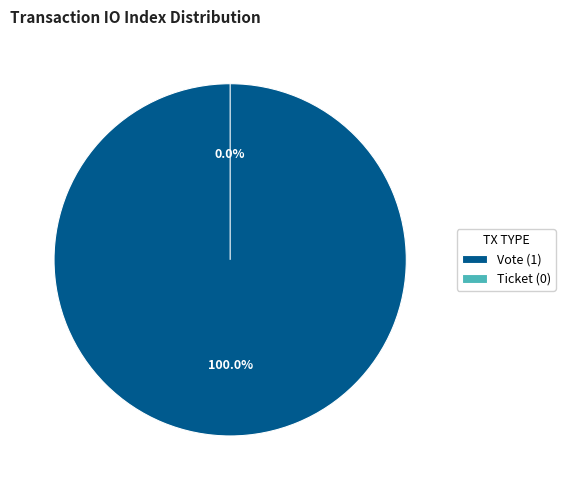

To the nearest percent, what is the average slice percentage?

50%